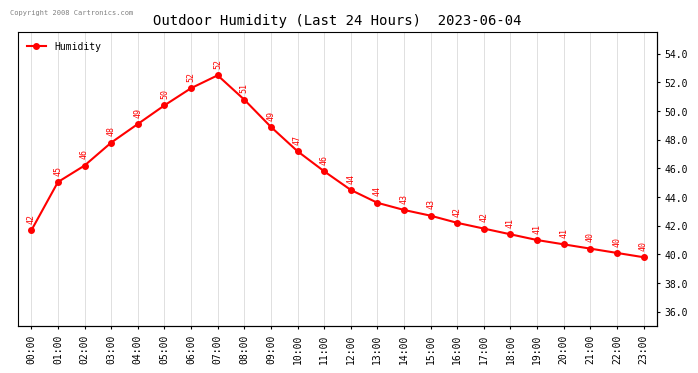

At which label is the value closest to 46?

02:00